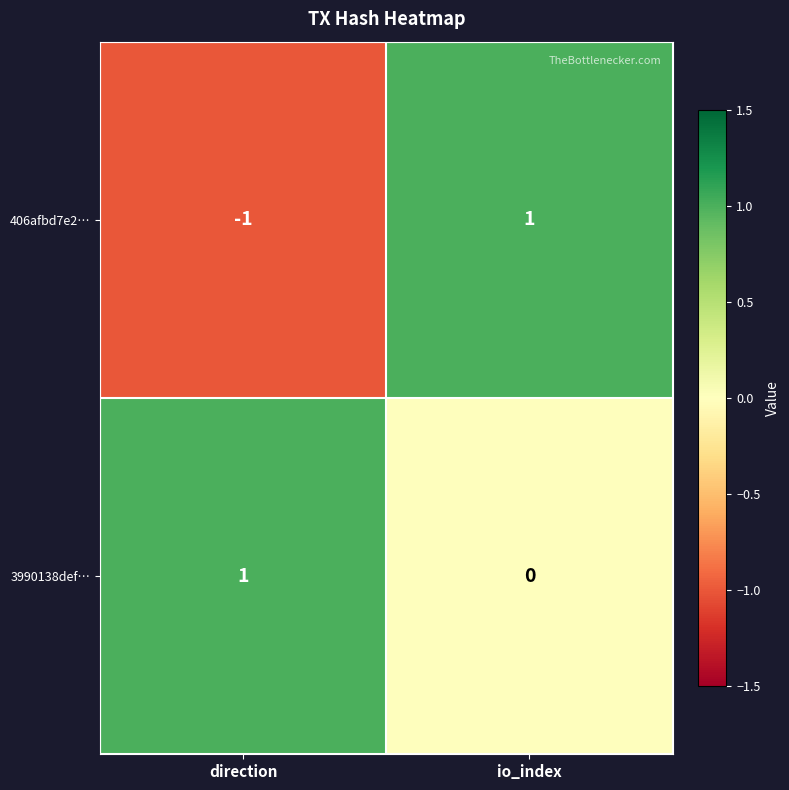

At direction, list the series in order from smallest to largest.

406afbd7e2…, 3990138def…